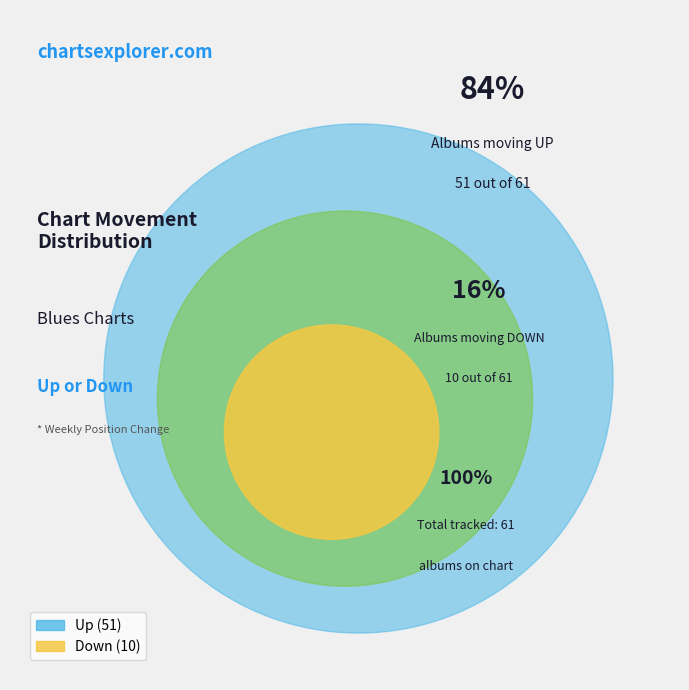

What is the majority slice?

up